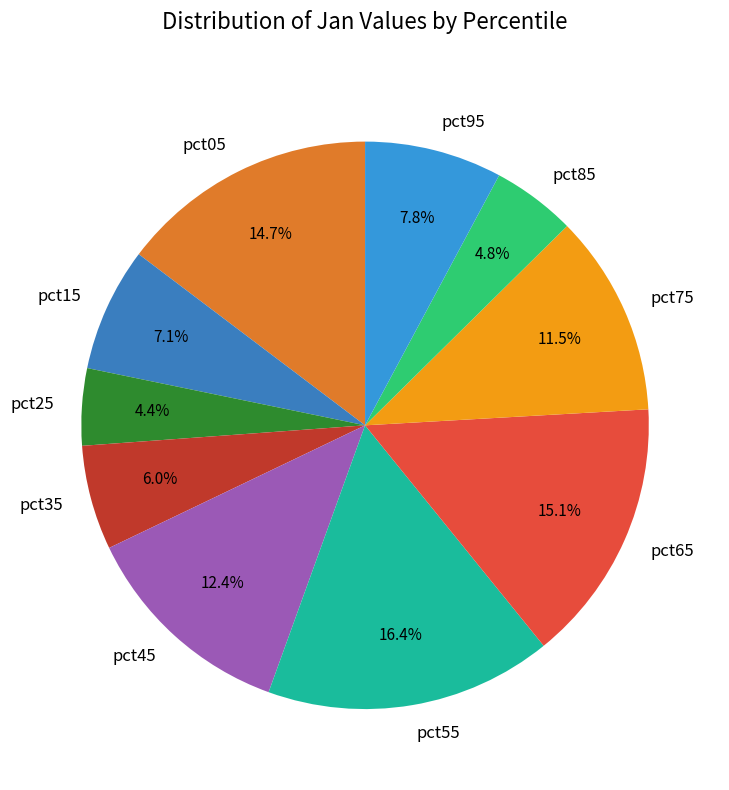

Between pct75 and pct05, which is larger?

pct05